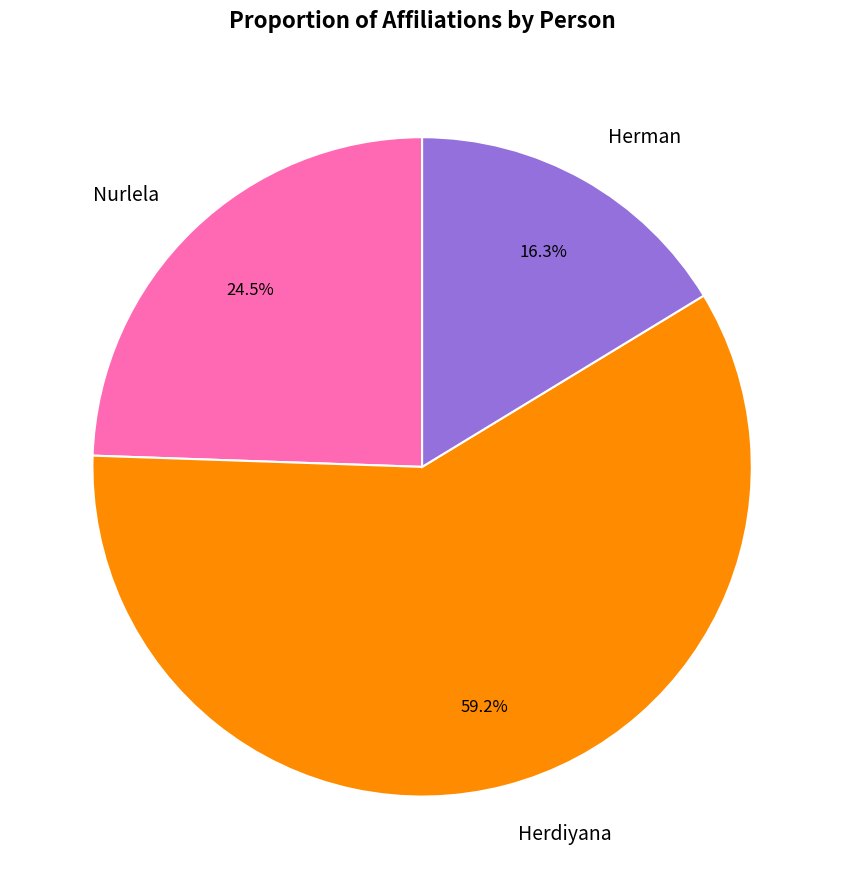

How many segments does this pie chart have?

3